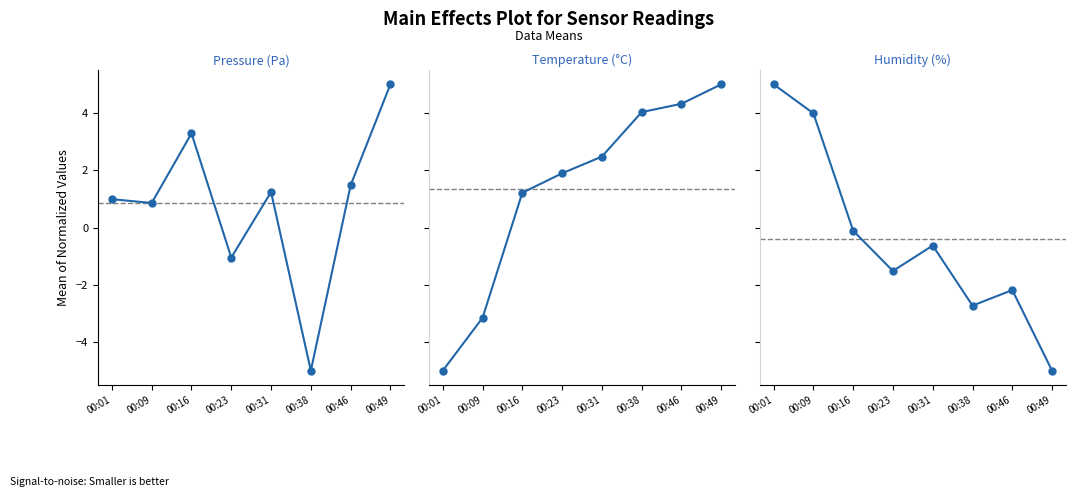

Reading right to left, transcribe all the data shown in this chart.

Pressure (Pa): 00:49=5.0	00:46=1.5	00:38=-5.0	00:31=1.2	00:23=-1.1	00:16=3.3	00:09=0.9	00:01=1.0
Temperature (°C): 00:49=5.0	00:46=4.3	00:38=4.0	00:31=2.5	00:23=1.9	00:16=1.2	00:09=-3.2	00:01=-5.0
Humidity (%): 00:49=-5.0	00:46=-2.2	00:38=-2.7	00:31=-0.6	00:23=-1.5	00:16=-0.1	00:09=4.0	00:01=5.0